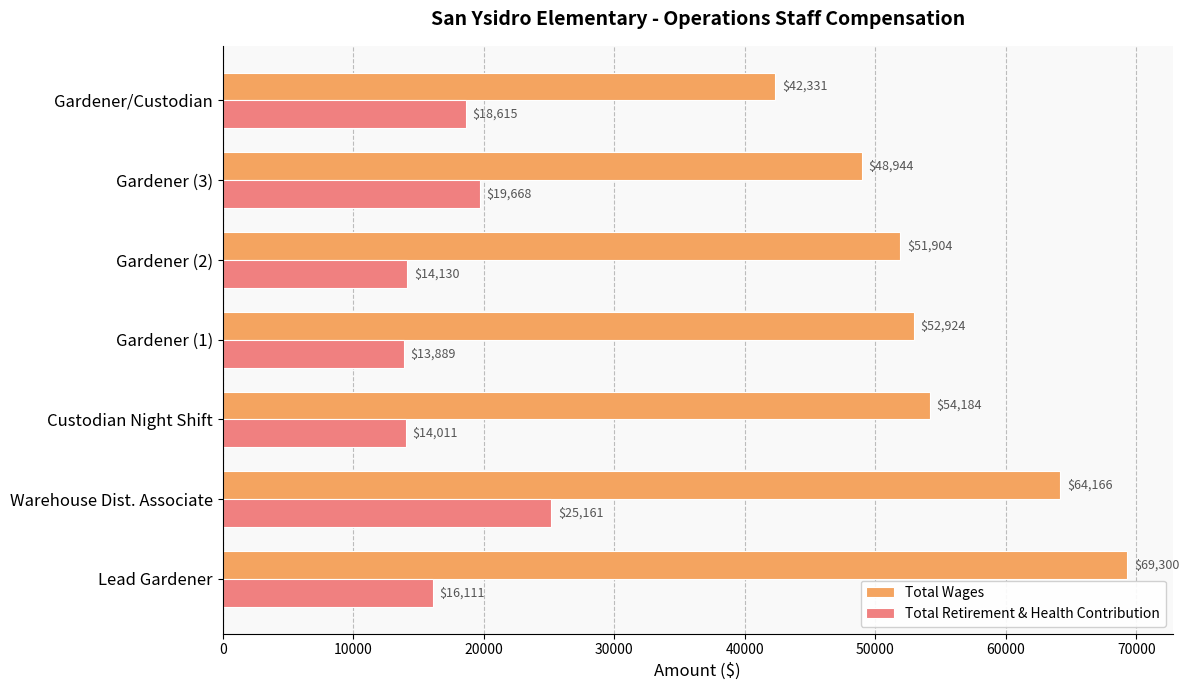

Is the value of Total Retirement & Health Contribution at Warehouse Dist. Associate greater than the value of Total Wages at Custodian Night Shift?

No